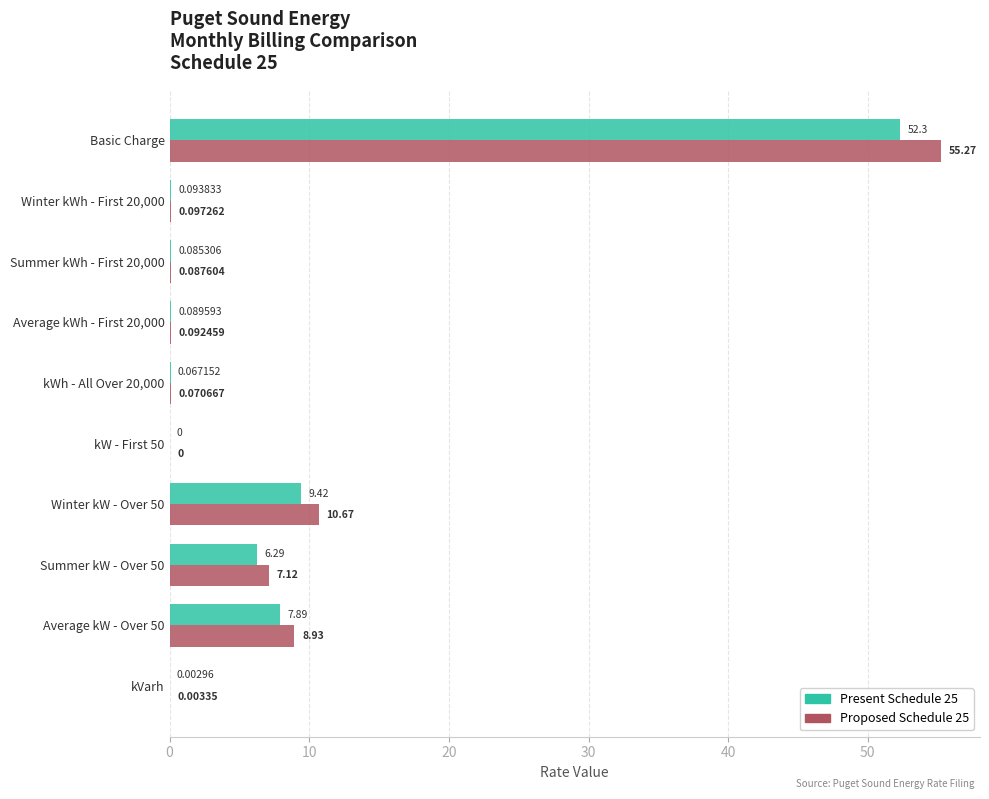

What is the sum of all Present Schedule 25 values?

76.2